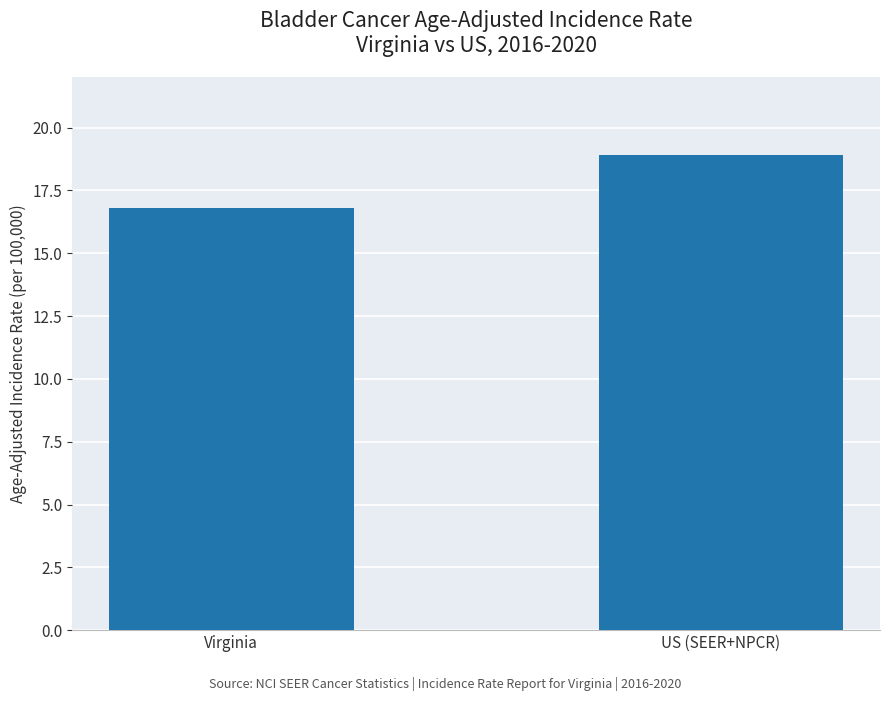

Which label corresponds to the smallest value in the chart?

Virginia